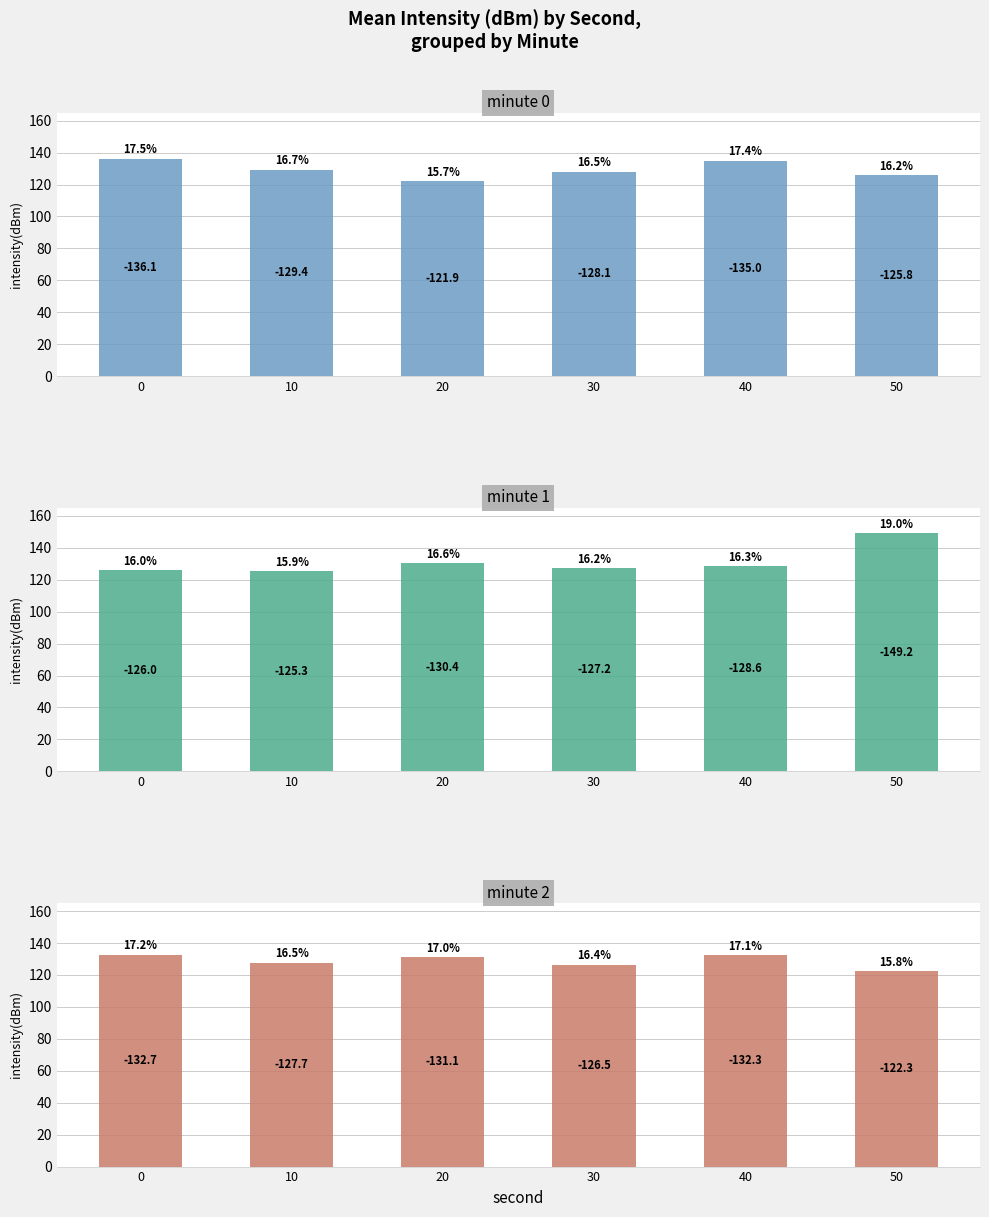

What is the maximum value shown in the chart?

149.2